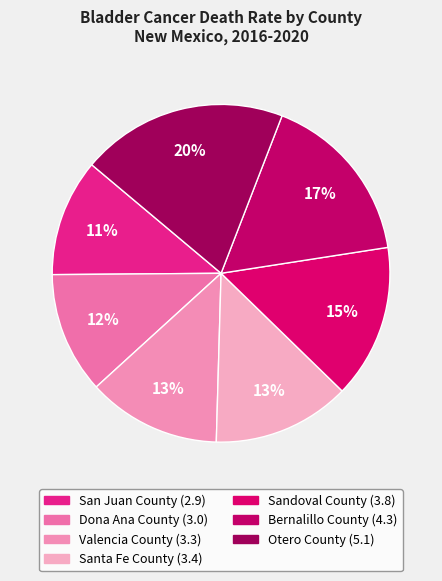

Combined, what portion of the pie is San Juan County and Otero County?

31.0%